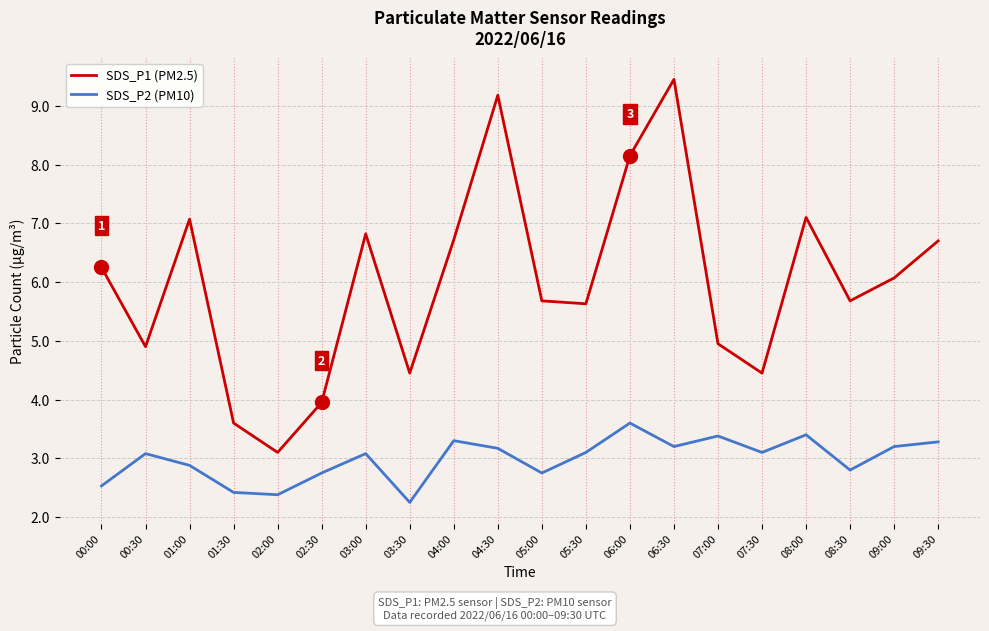

What is the total value across all series at 03:00?

9.9